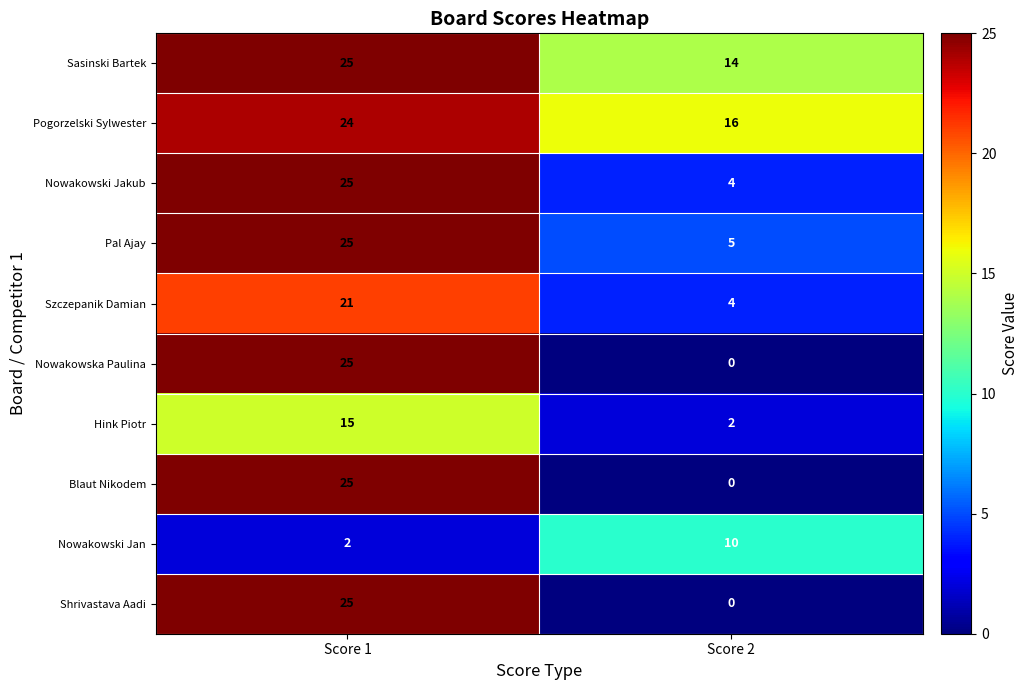

What is the difference between the highest and lowest values at Score 2?

16